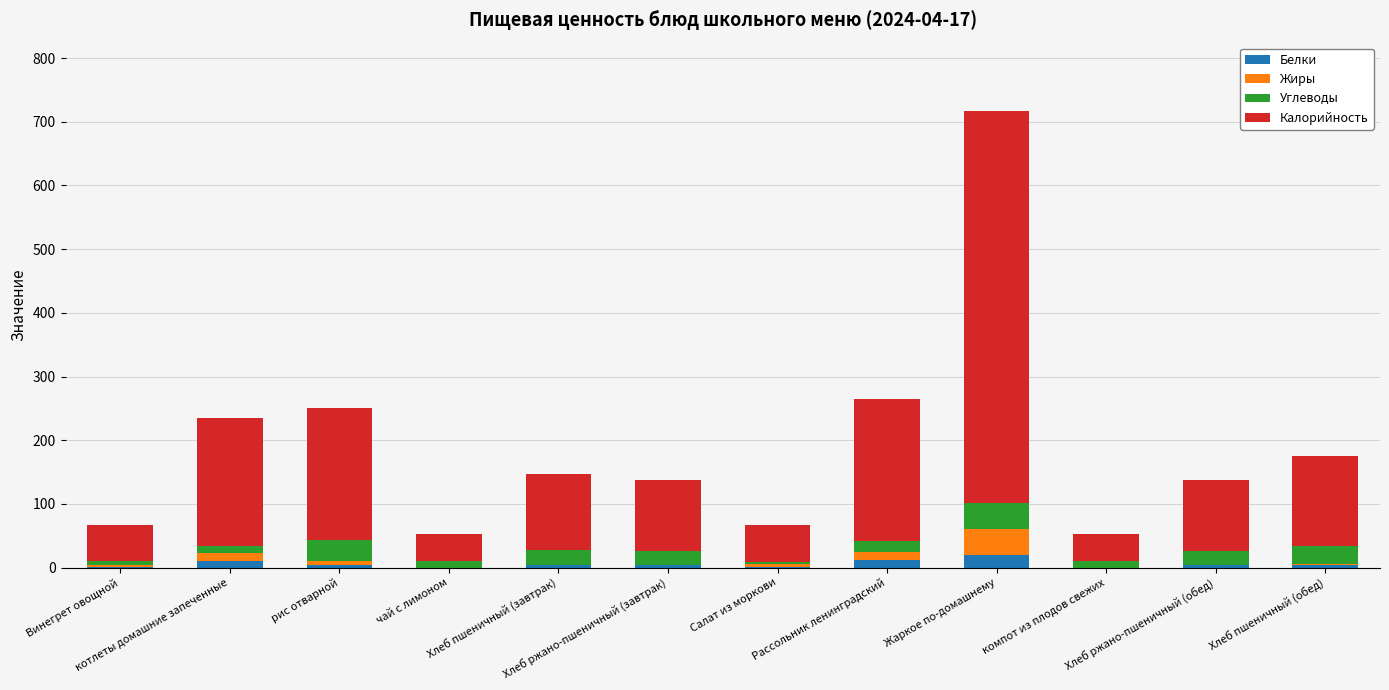

What is the difference between the maximum and minimum values in the Белки series?

19.5